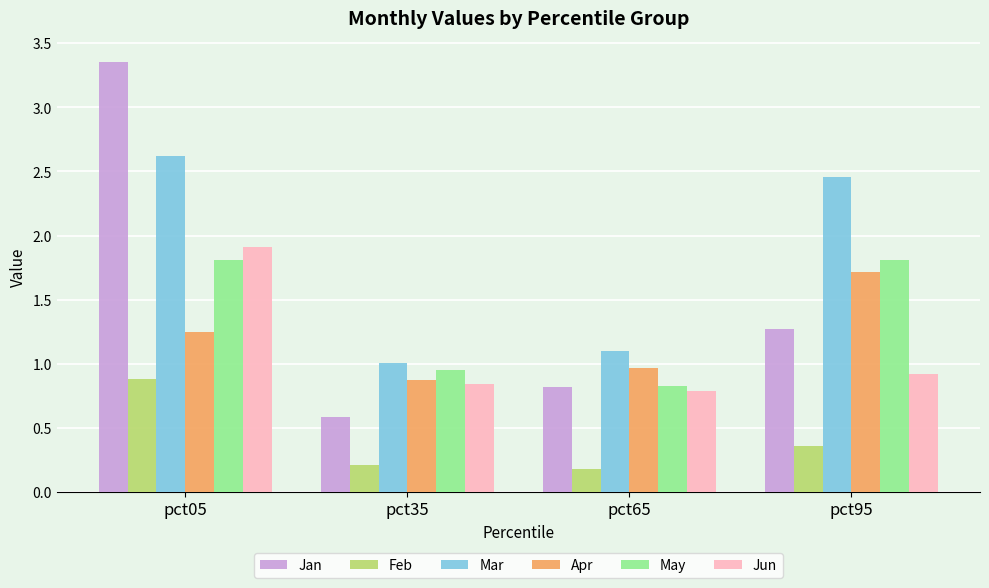

At which category does the chart reach its minimum across all series?

pct65